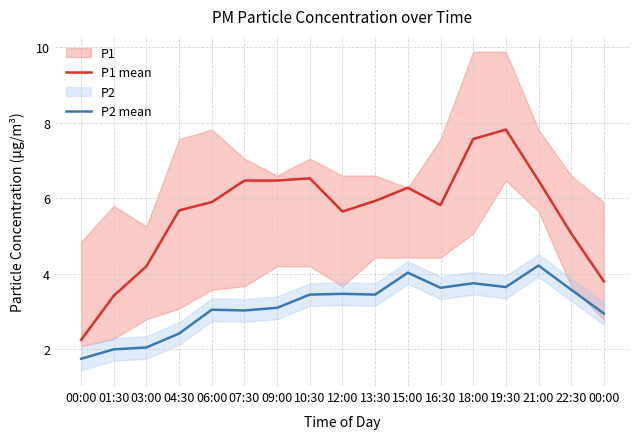

Reading left to right, transcribe all the data shown in this chart.

P1 mean: 2.2	3.4	4.2	5.7	5.9	6.5	6.5	6.5	5.7	5.9	6.3	5.8	7.6	7.8	6.5	5.1	3.8
P2 mean: 1.8	2.0	2.0	2.4	3.0	3.0	3.1	3.5	3.5	3.5	4.0	3.6	3.8	3.6	4.2	3.6	3.0